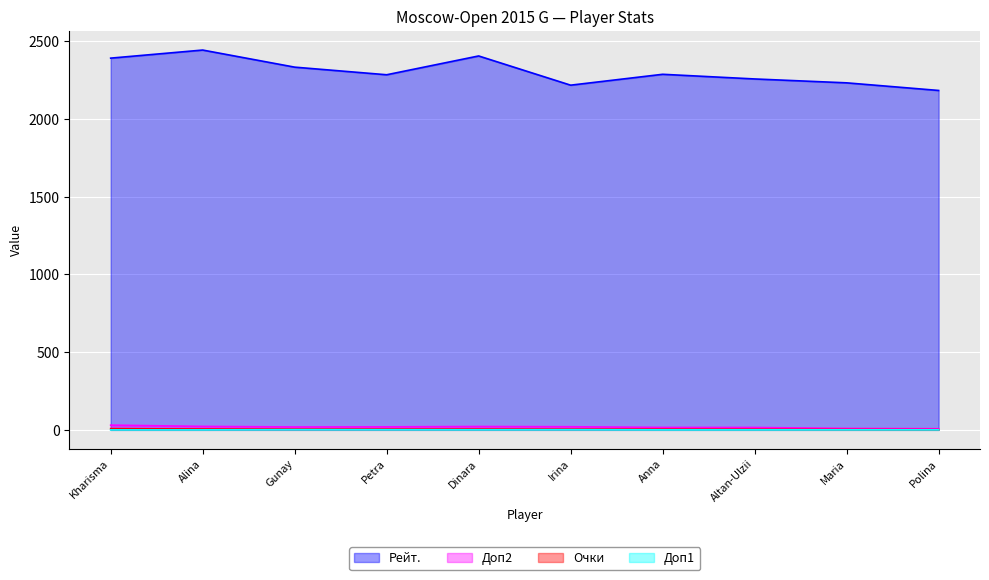

Which series has the widest spread of values?

Рейт.